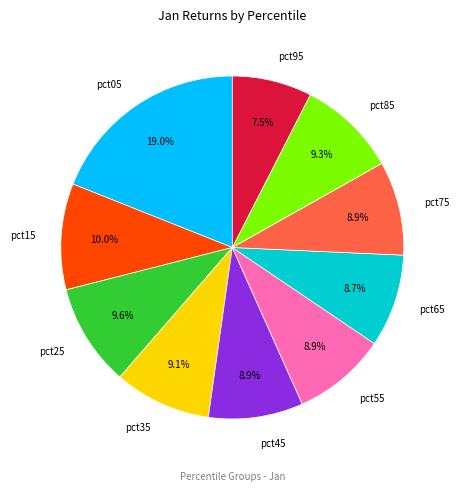

How much of the chart is everything except pct75?

91.1%